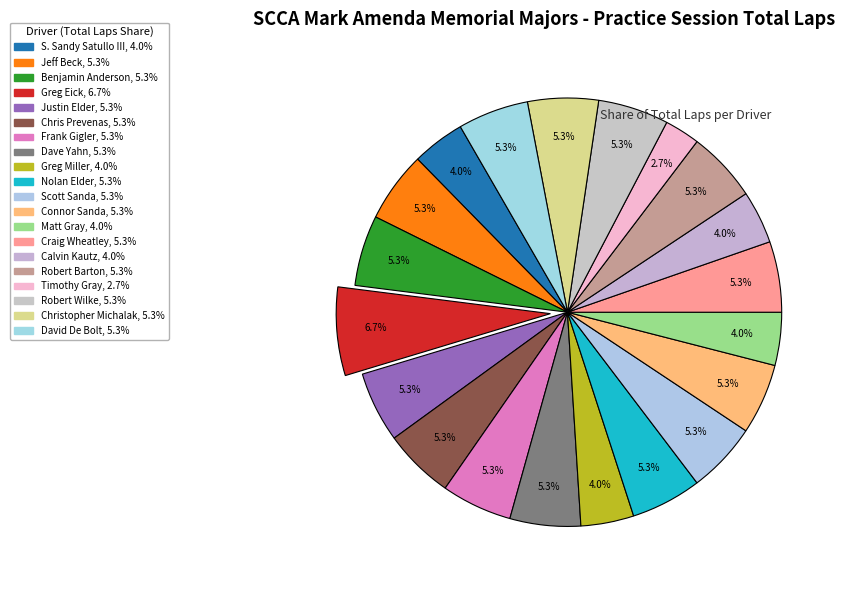

Is it true that Scott Sanda is 5% of the pie?

True